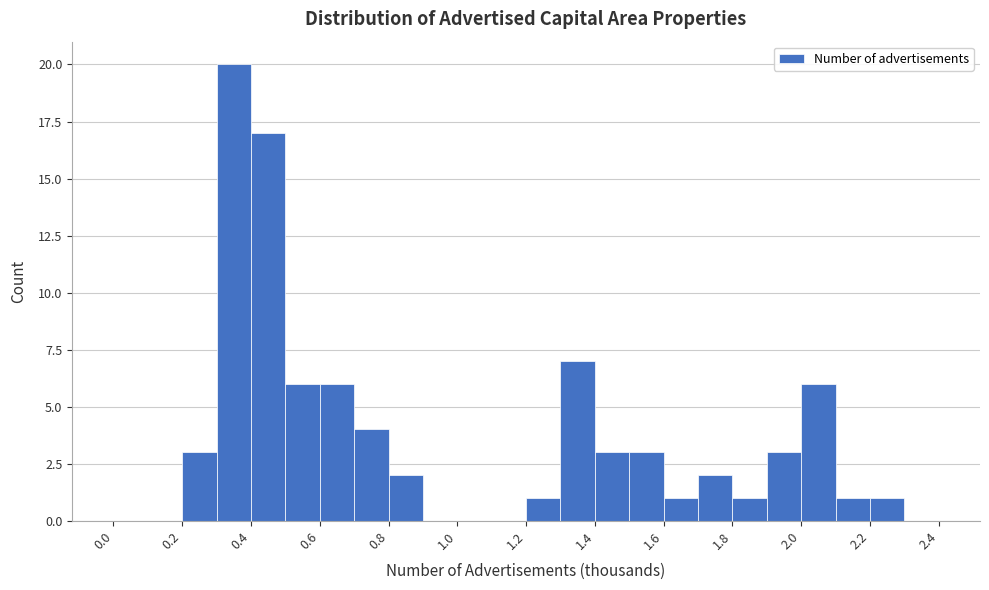

Reading left to right, list every bar in this chart as the range it spans on the x-axis followed by its height. The values are not printed on the chart, so give them approximately, as read against the axis.

0.0 to 0.1: 0
0.1 to 0.2: 0
0.2 to 0.3: 3
0.3 to 0.4: 20
0.4 to 0.5: 17
0.5 to 0.6: 6
0.6 to 0.7: 6
0.7 to 0.8: 4
0.8 to 0.9: 2
0.9 to 1.0: 0
1.0 to 1.1: 0
1.1 to 1.2: 0
1.2 to 1.3: 1
1.3 to 1.4: 7
1.4 to 1.5: 3
1.5 to 1.6: 3
1.6 to 1.7: 1
1.7 to 1.8: 2
1.8 to 1.9: 1
1.9 to 2.0: 3
2.0 to 2.1: 6
2.1 to 2.2: 1
2.2 to 2.3: 1
2.3 to 2.4: 0